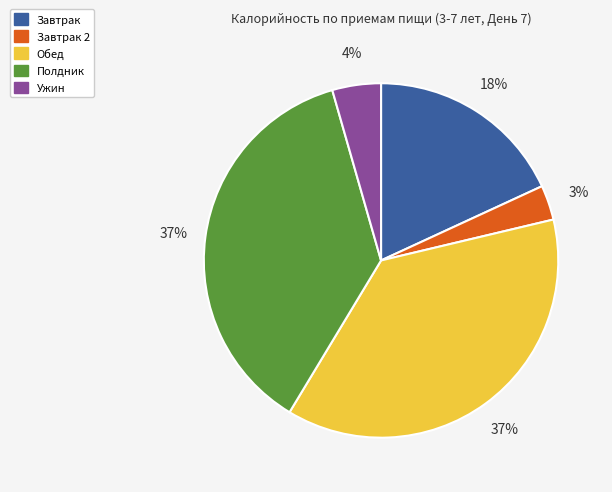

How many segments does this pie chart have?

5